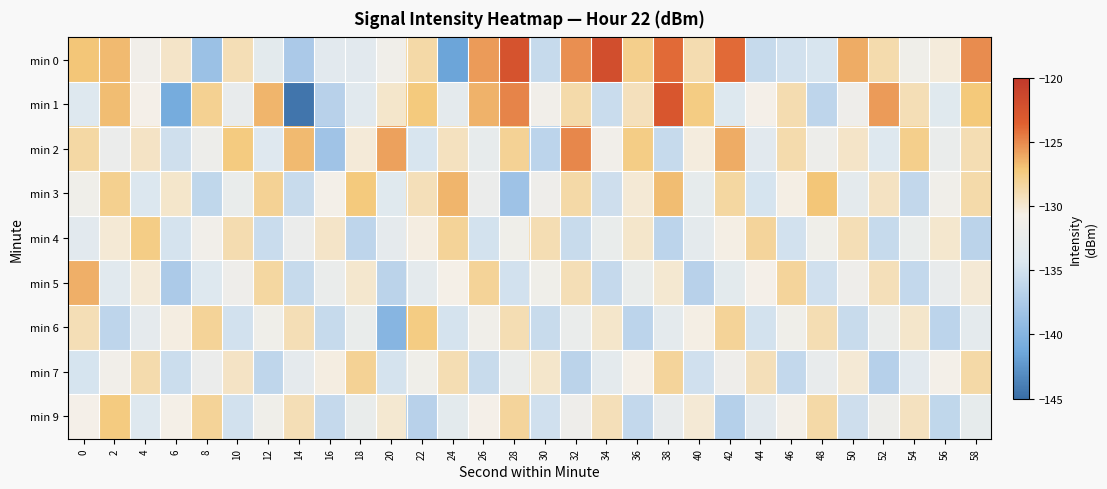

What is the spread (max minus min) of values at 6?

11.2